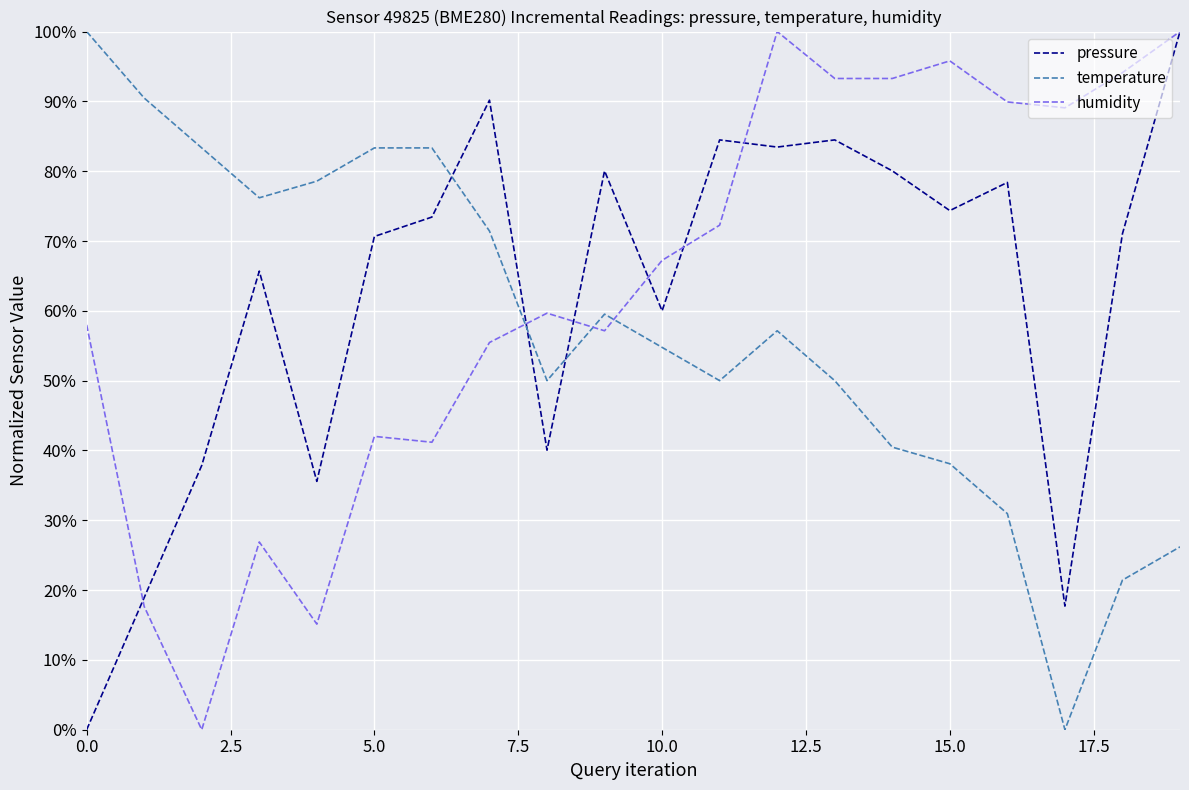

Is this an area chart (filled region under the line)?

No